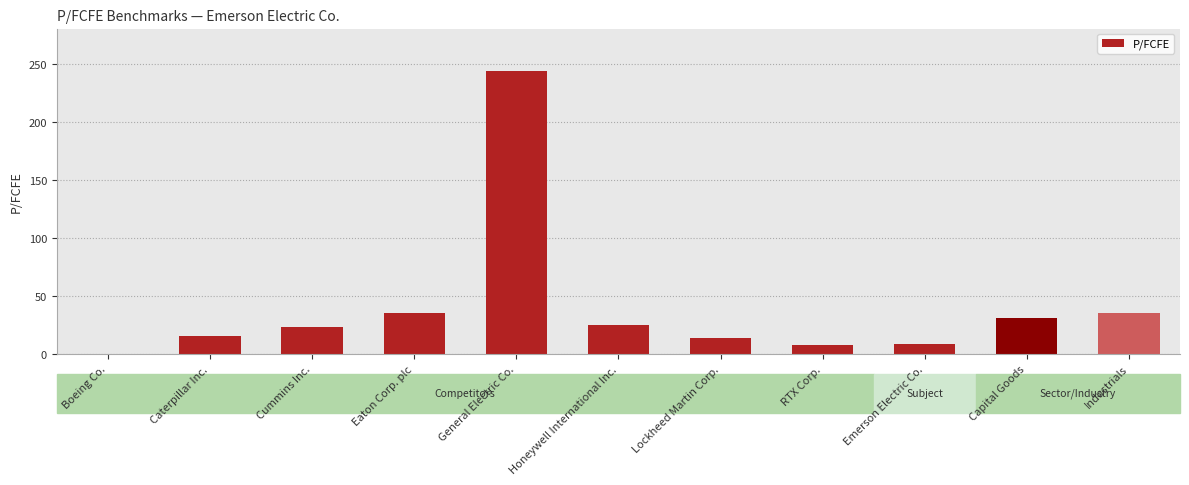

Where is the data nearest to the value 122?

Industrials